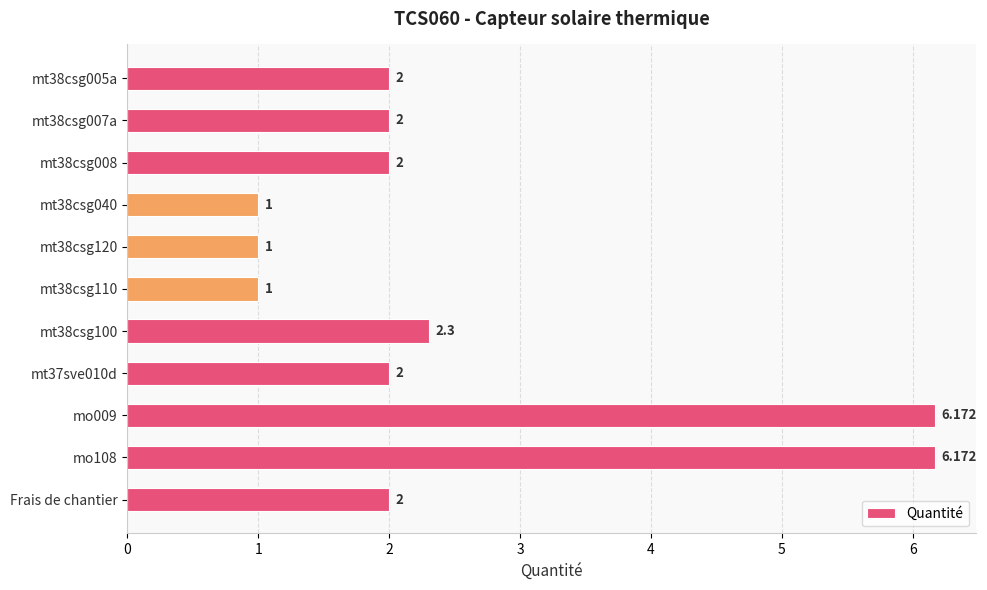

What is the label of the 1st bar from the bottom?

Frais de chantier